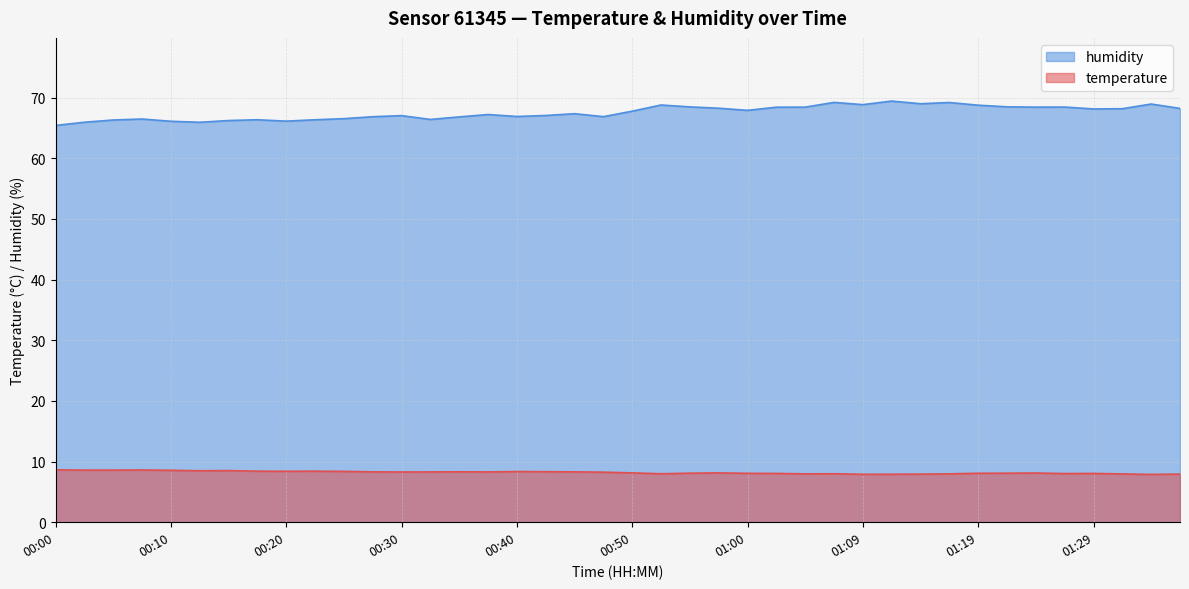

What is the difference between the highest and lowest values at 00:30?

58.7